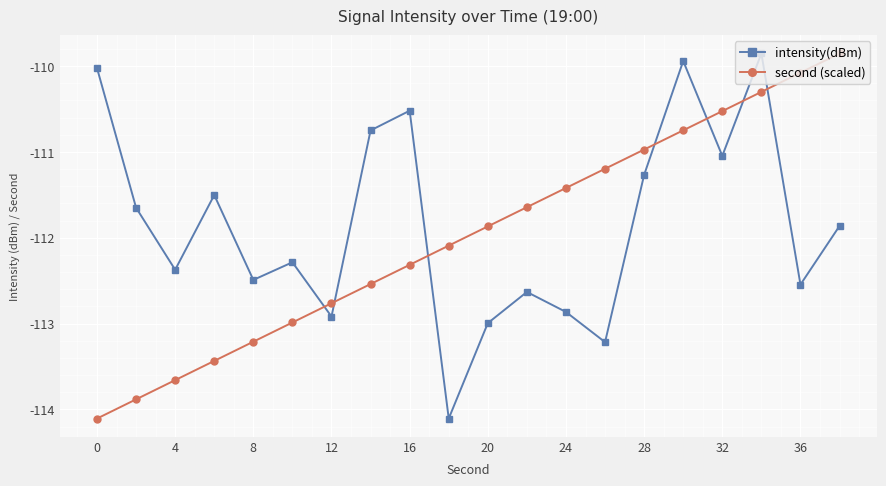

After their last crossing, which series has the higher values: second (scaled) or intensity(dBm)?

second (scaled)